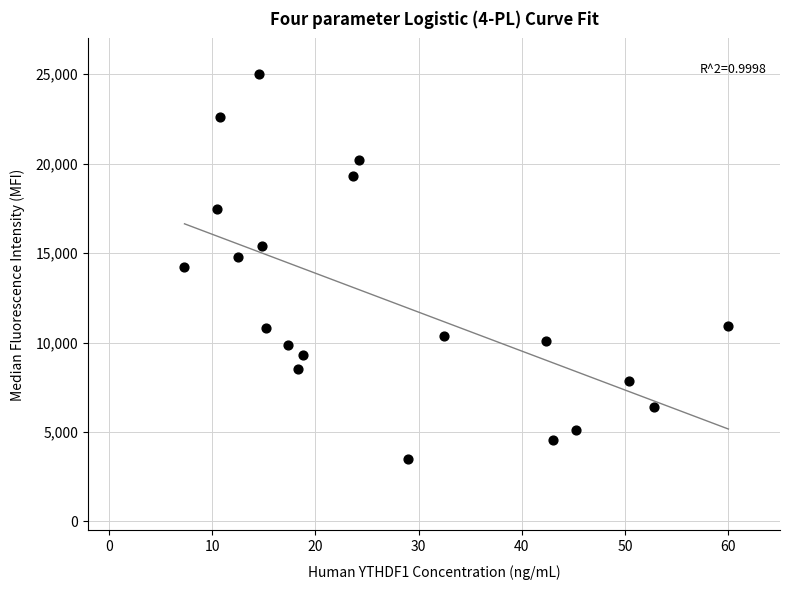

What is the range of X values (max minus min)?

52.7